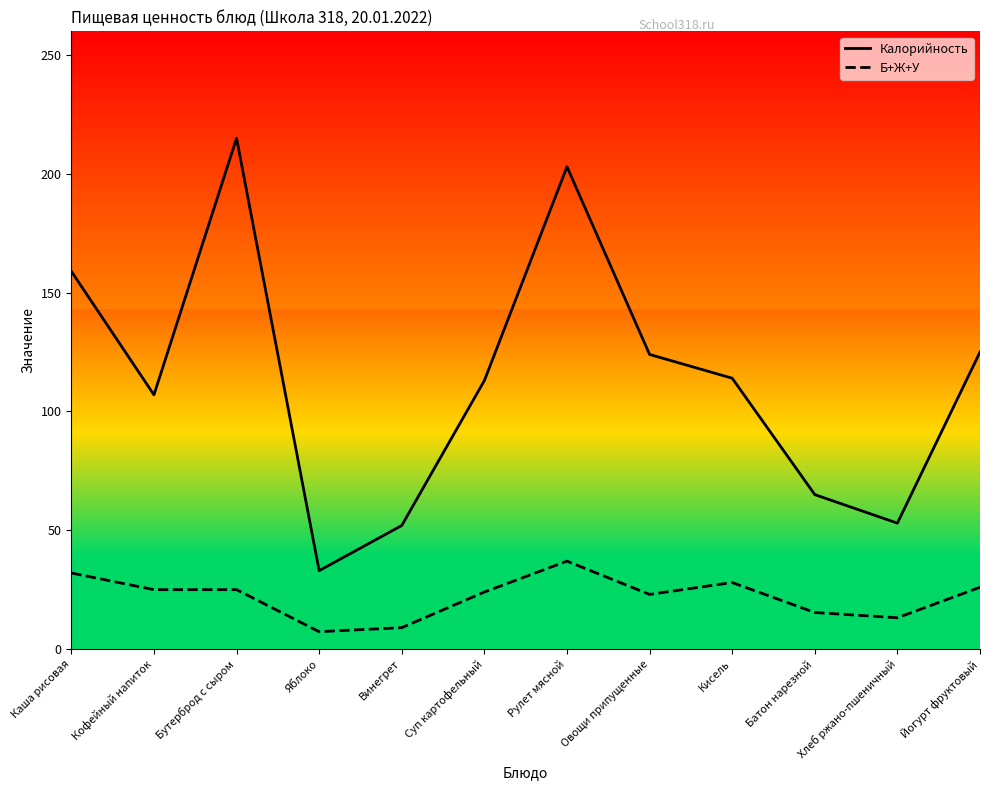

Is the value of Калорийность at Рулет мясной greater than the value of Б+Ж+У at Овощи припущенные?

Yes